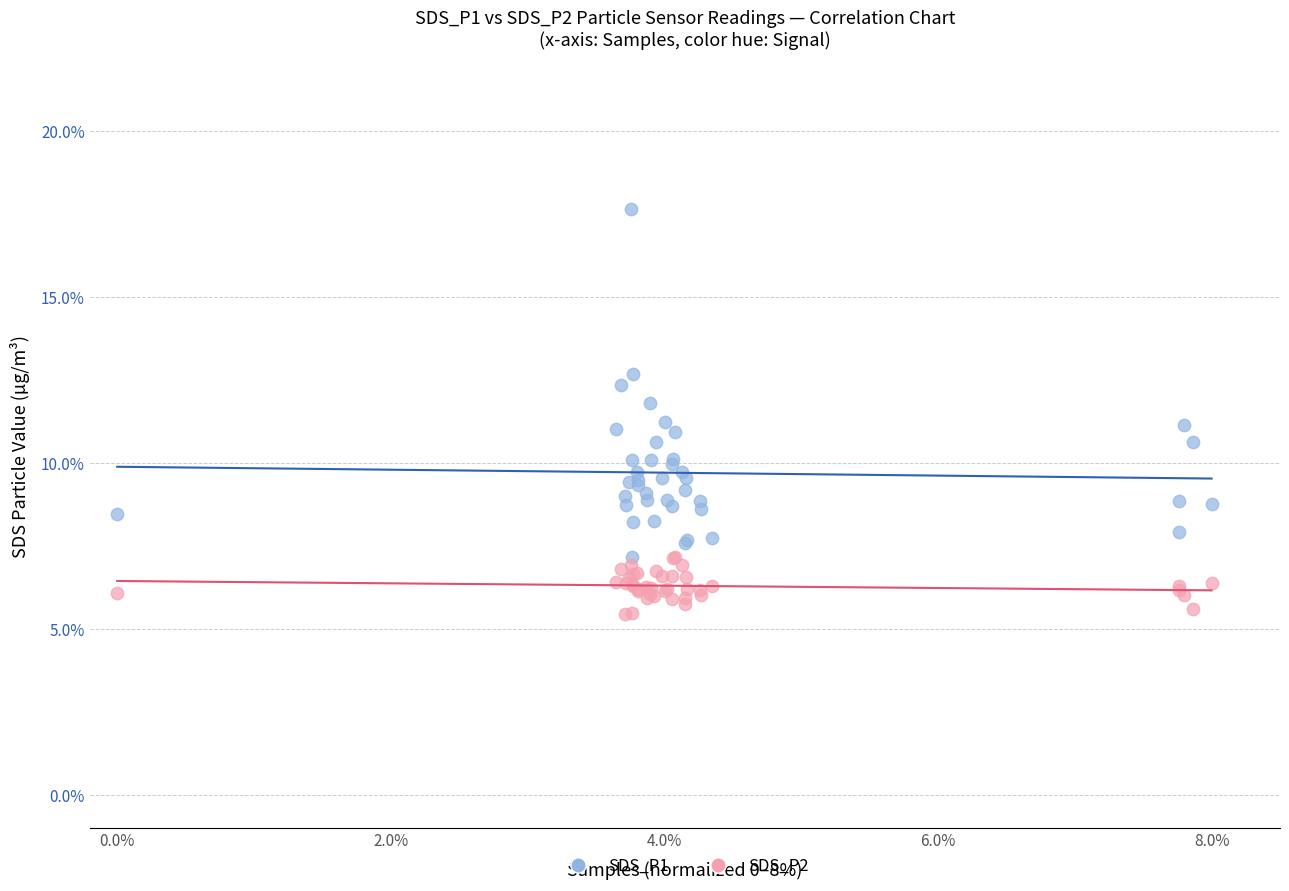

Which series contains the highest Y value?

SDS_P1